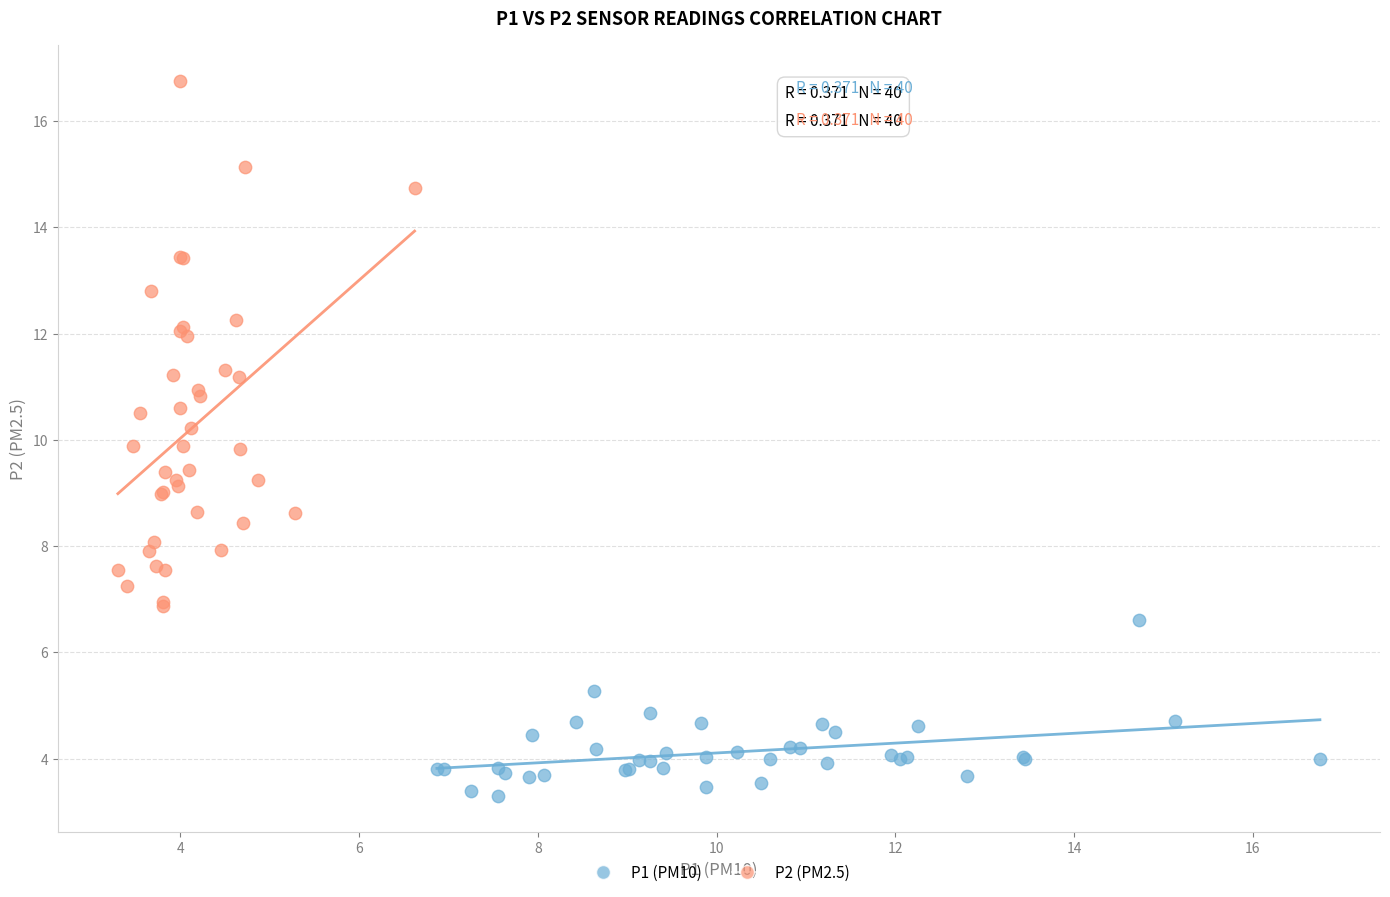

Which series contains the highest Y value?

P2 (PM2.5)